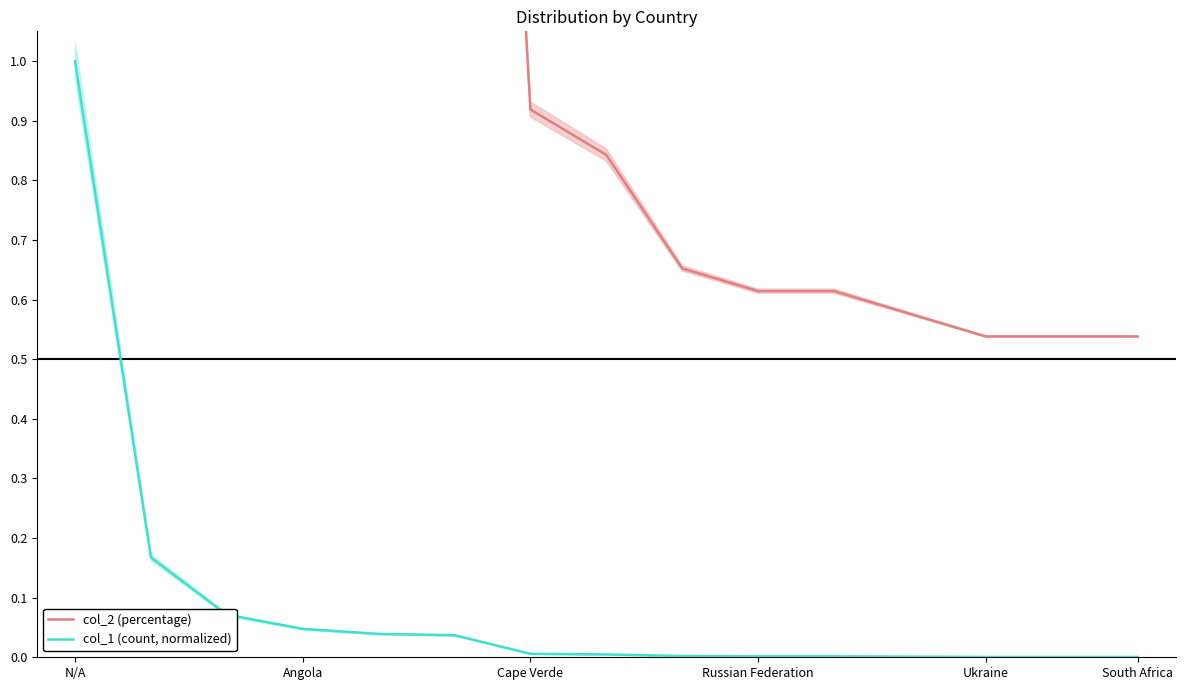

What is the maximum value for col_1 (count, normalized)?

1.0